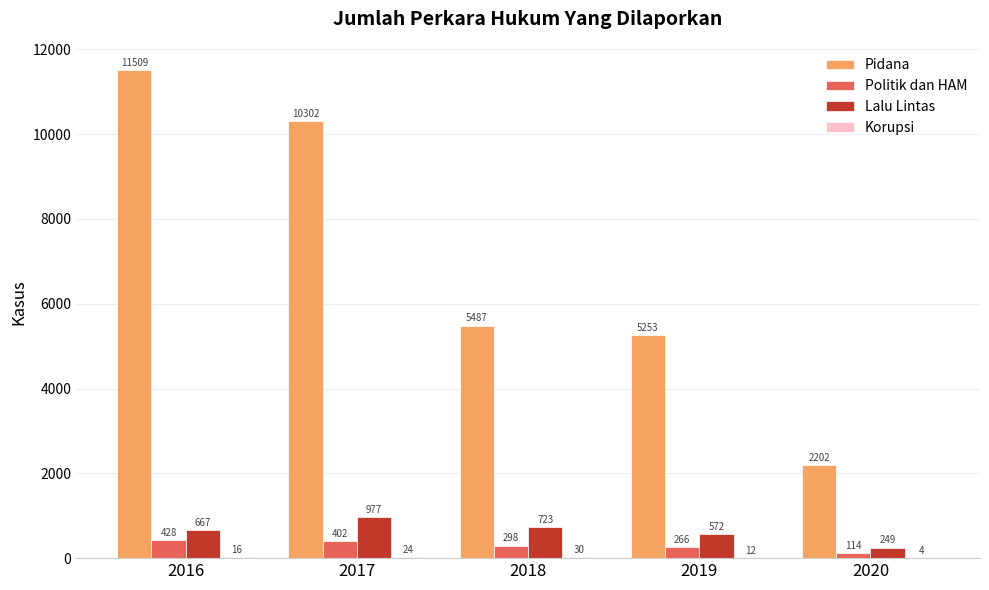

Count the number of data series in this chart.

4